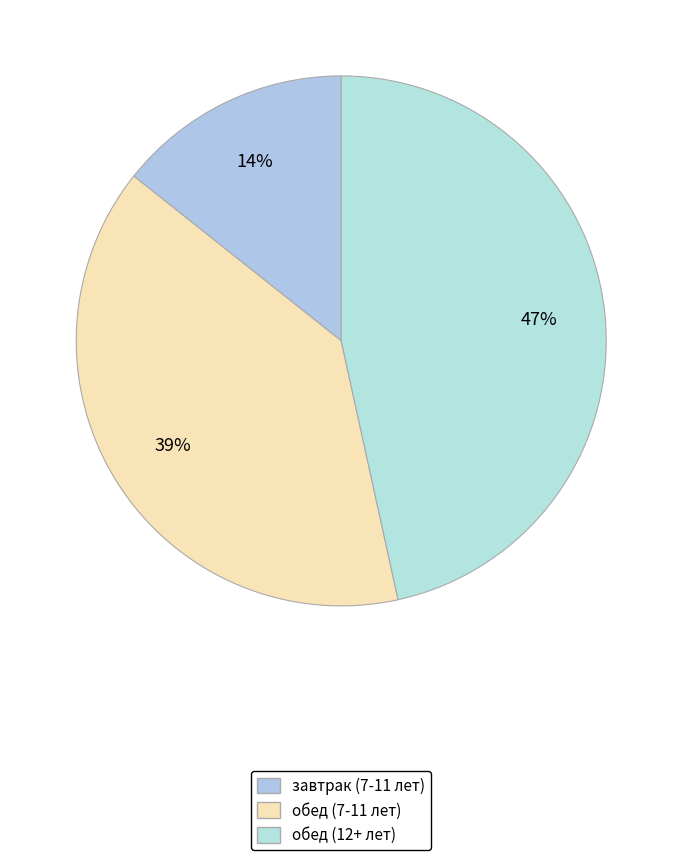

How many segments does this pie chart have?

3